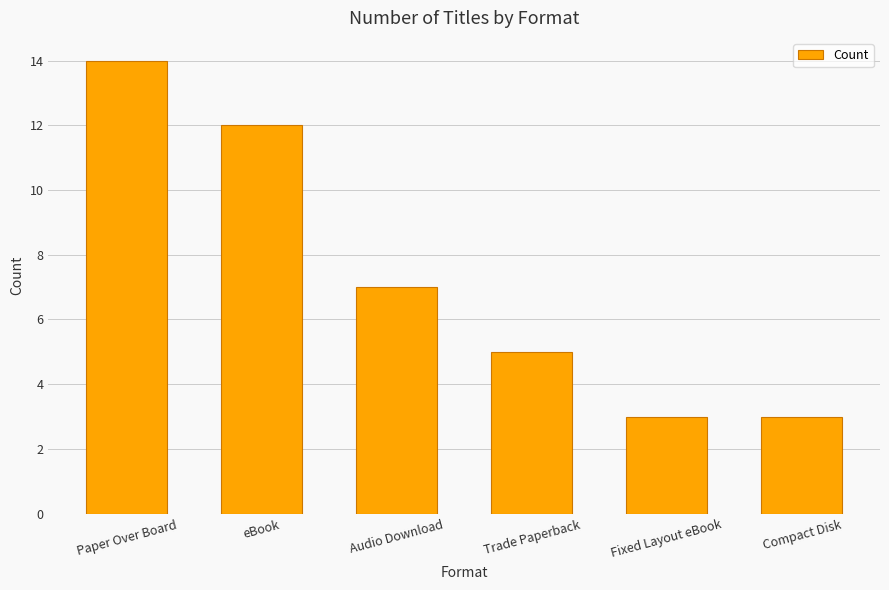

Is it true that the value at Paper Over Board is 14?

True